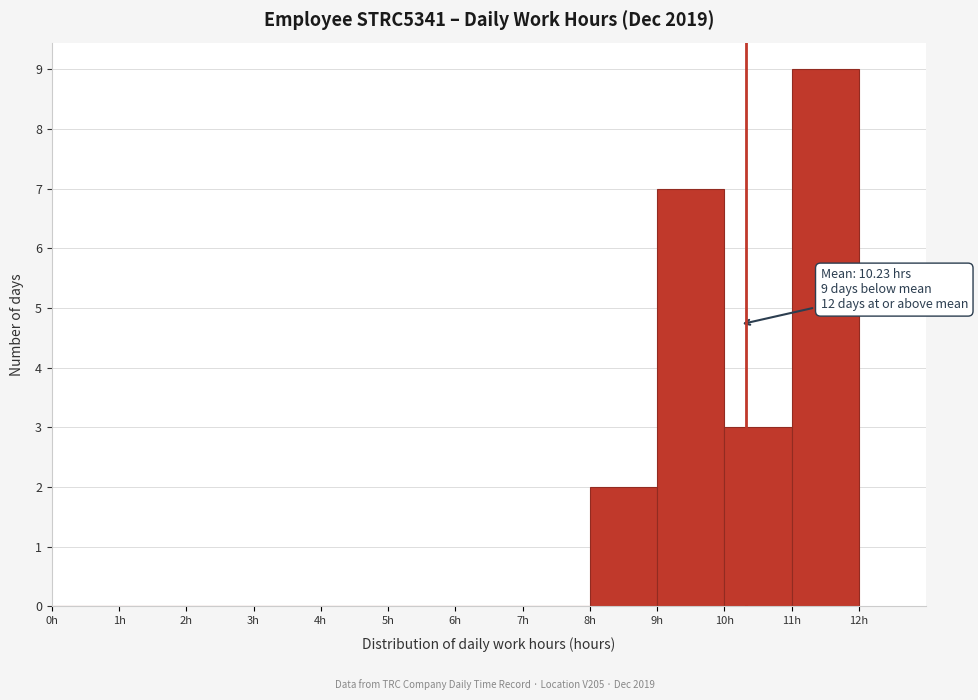

Which range on the x-axis has the tallest bar?

11 to 12